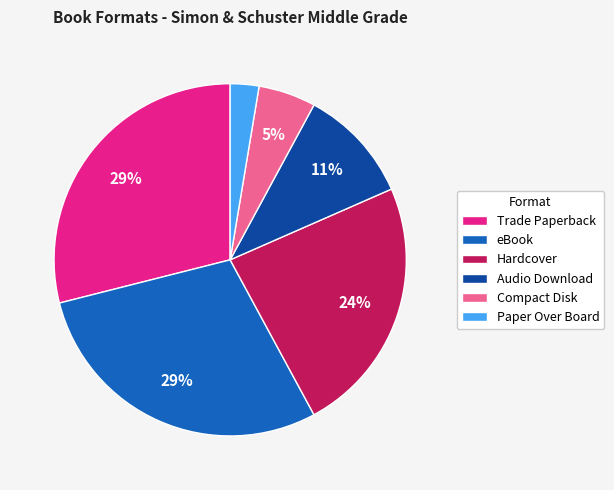

Is it true that eBook is 29% of the pie?

True